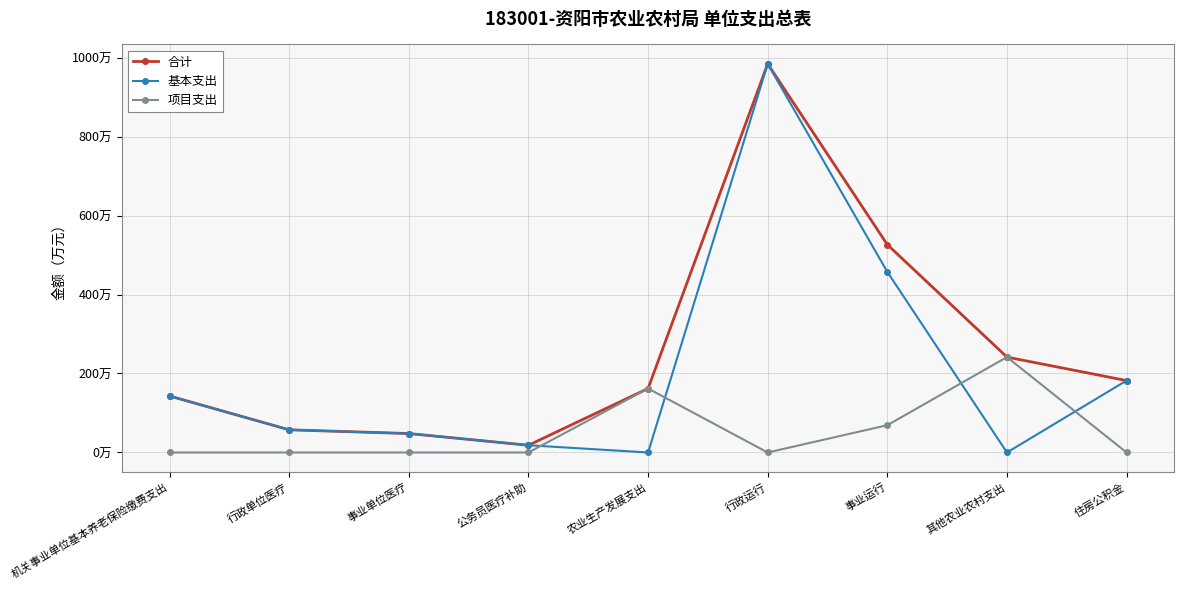

What is the label of the 3rd point from the left?

事业单位医疗